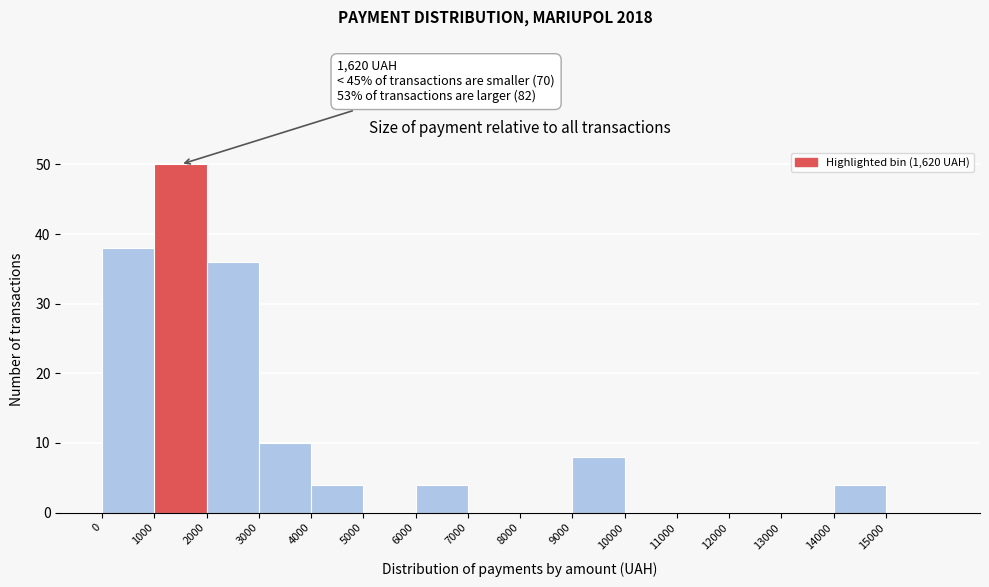

Over which range of the x-axis is the bar tallest?

1000 to 2000